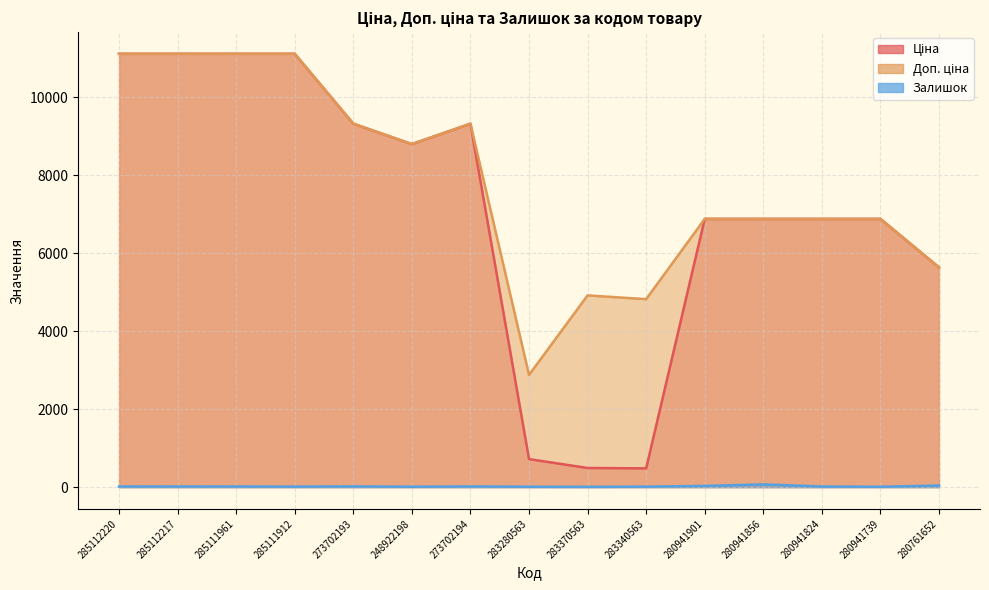

What are all the series names shown in the legend?

Ціна, Доп. ціна, Залишок